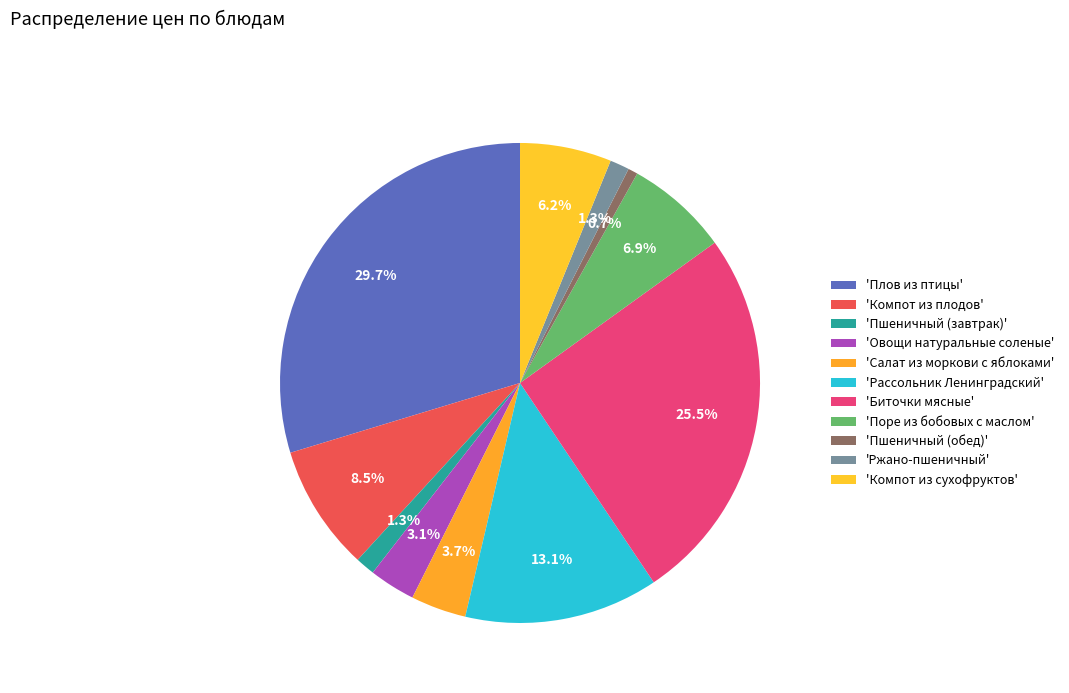

Which slice is the smallest?

Пшеничный (обед)